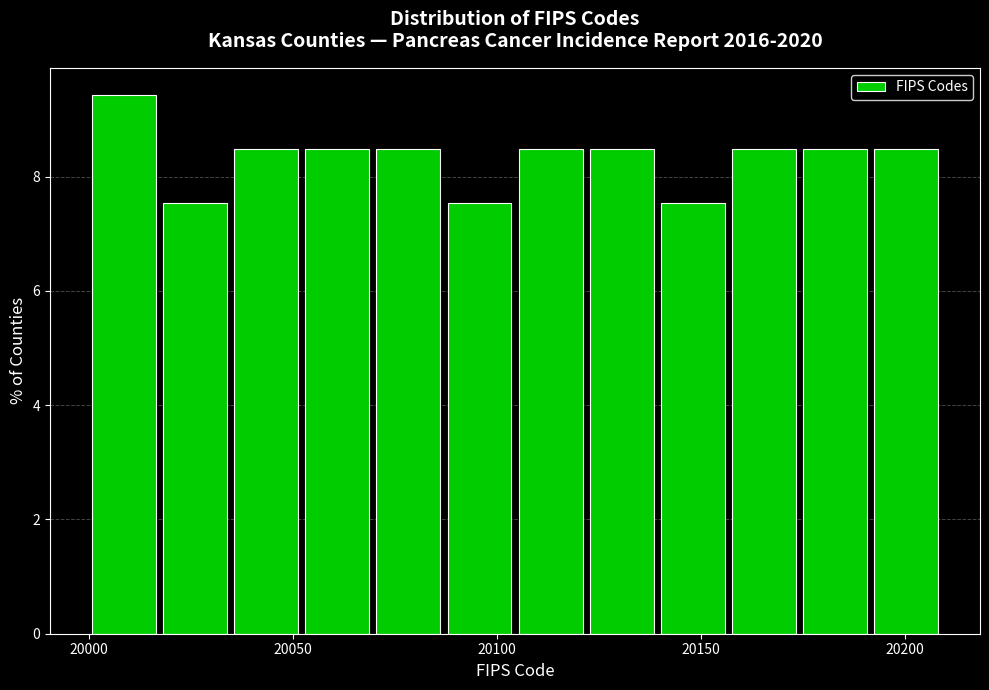

Around what value on the x-axis is the tallest bar? Give the approximate position of its centre, as read against the axis.

20010